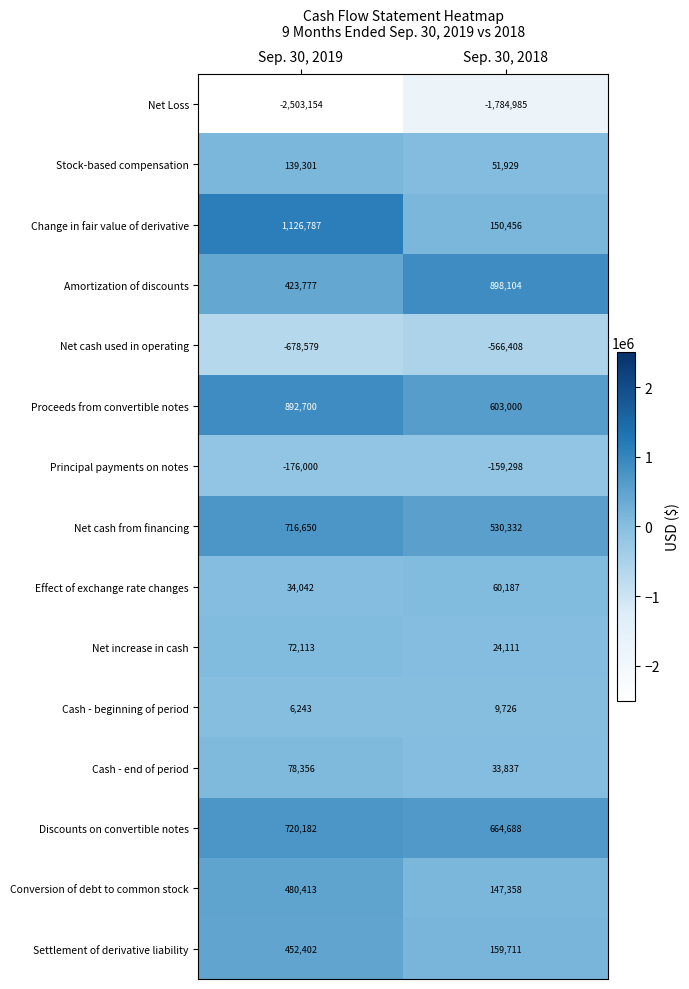

What is the total value across all series at Sep. 30, 2019?

1785233